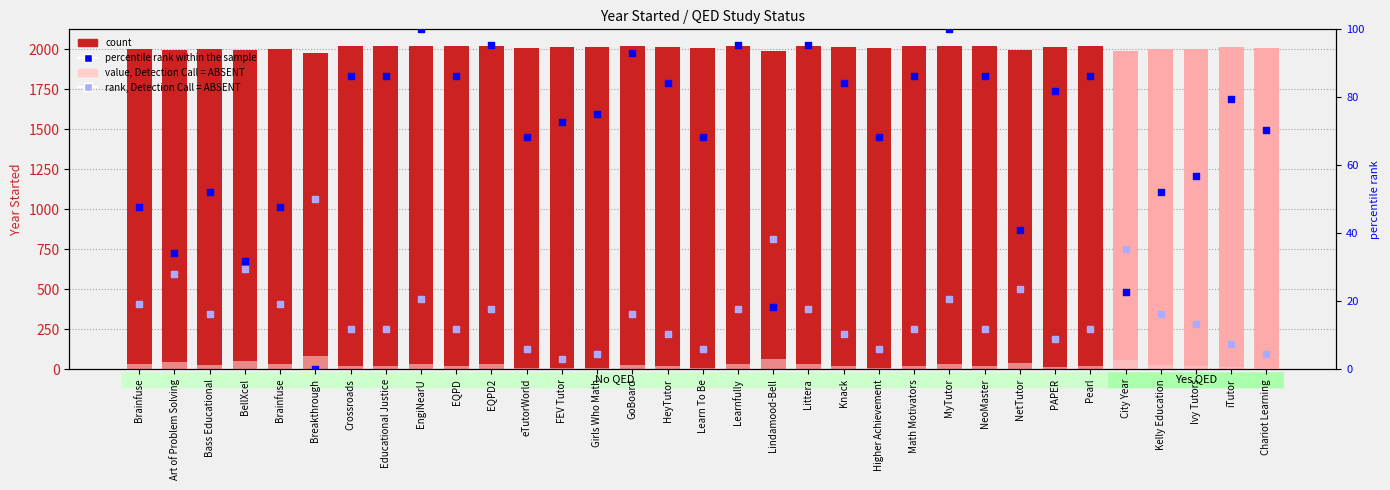

Which series reaches the minimum Y coordinate?

percentile rank within the sample